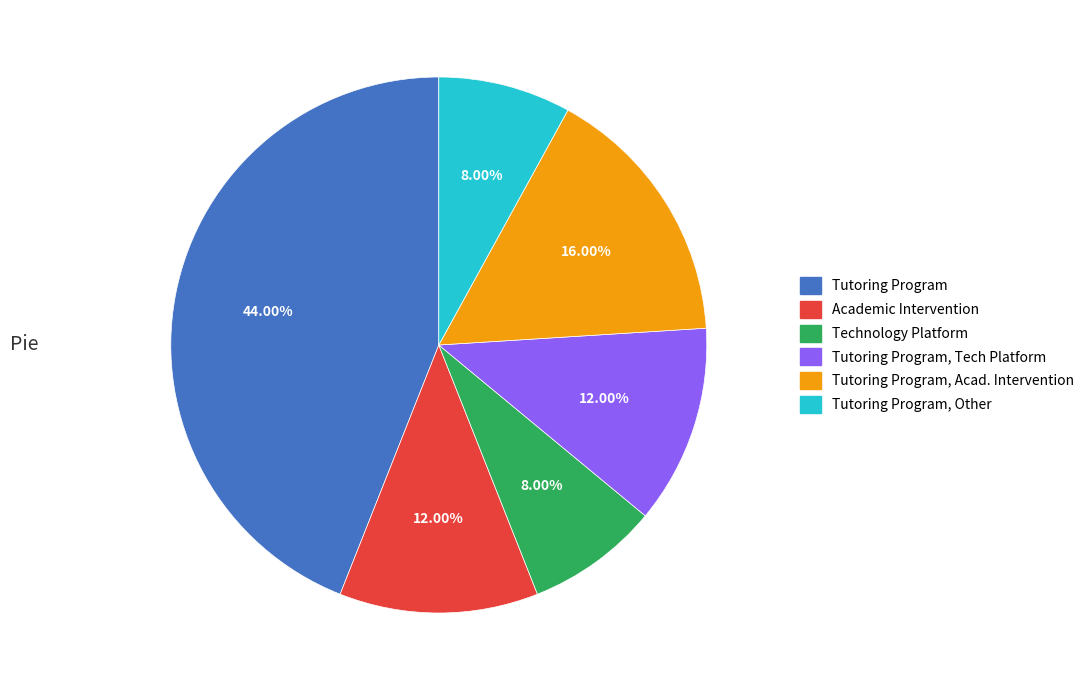

Does Technology Platform represent more than half of the total?

No